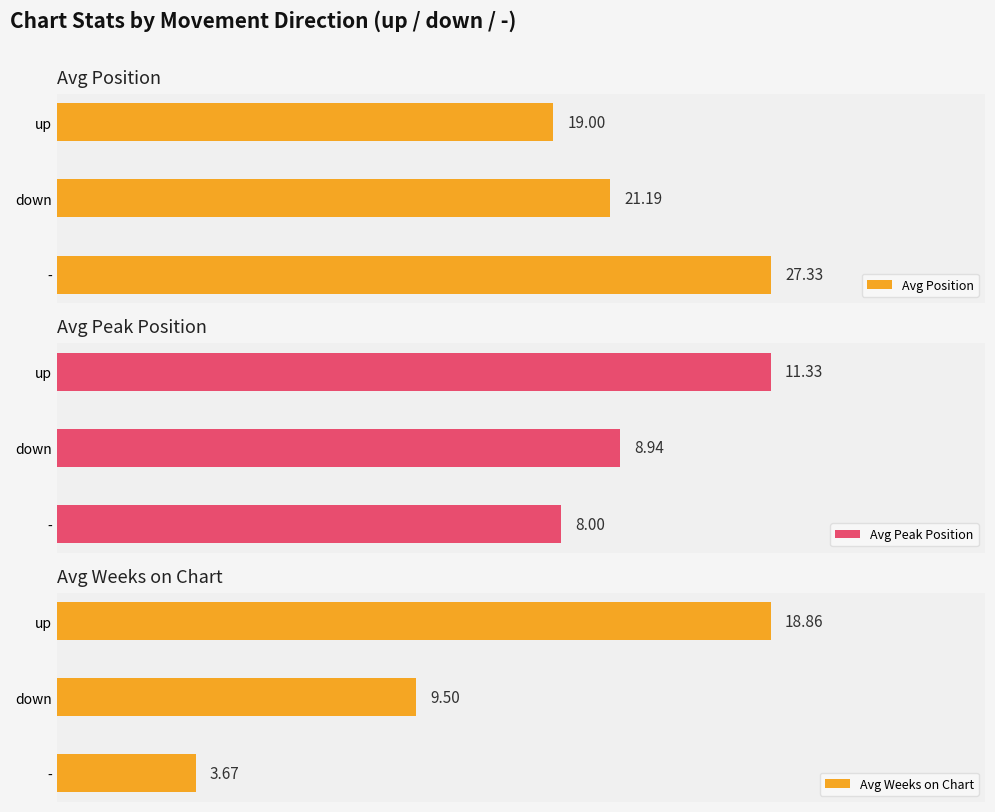

What is the value of the Avg Position bar at the 1st from the left?

27.3